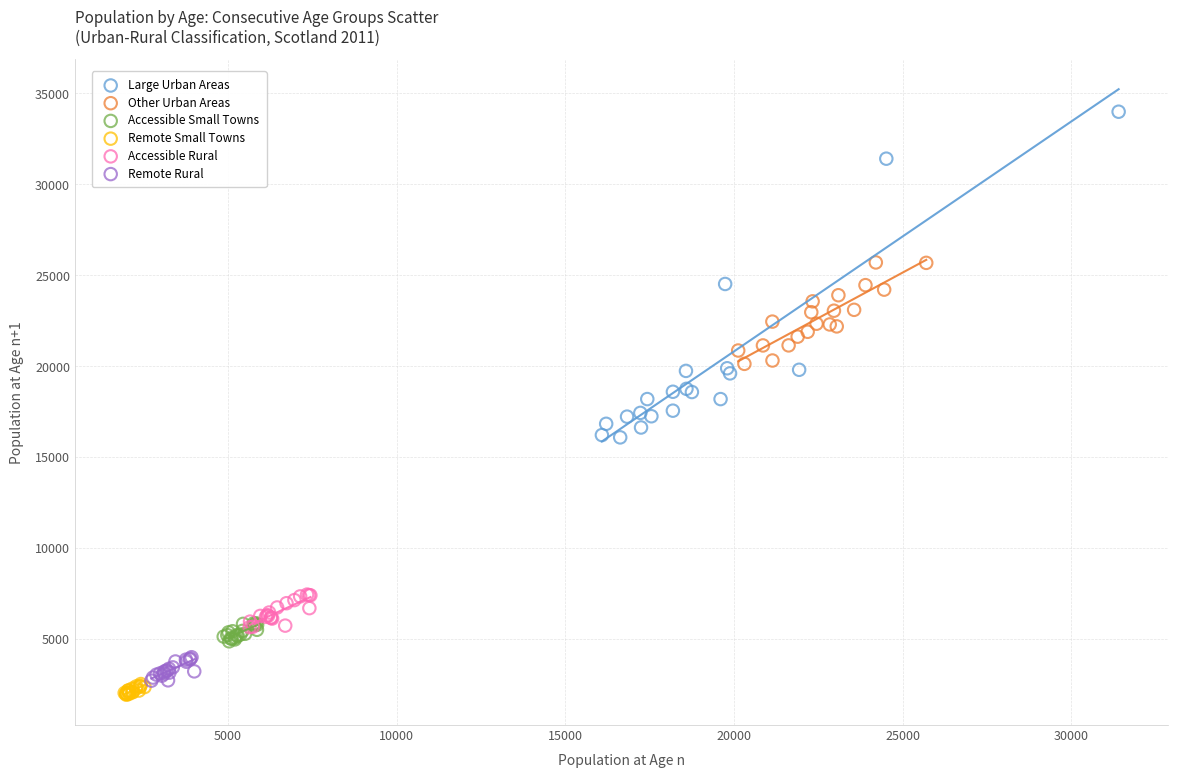

Which series reaches the minimum Y coordinate?

Remote Small Towns